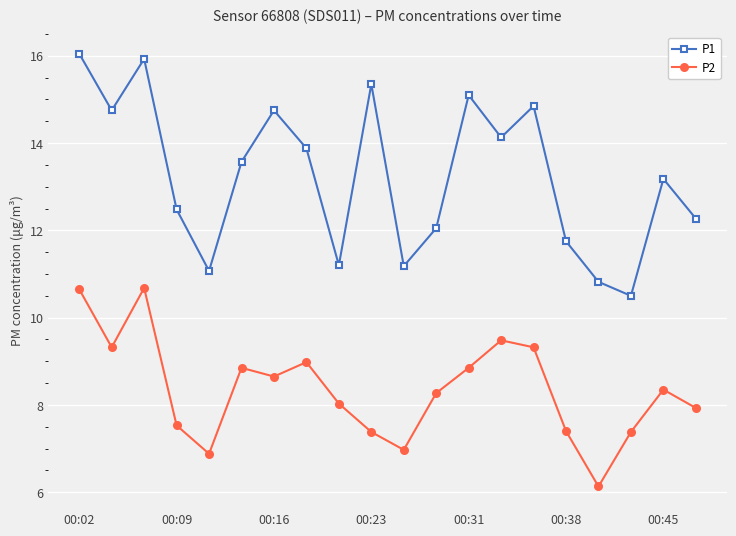

Rank the series by their average value, from highest to lowest.

P1, P2